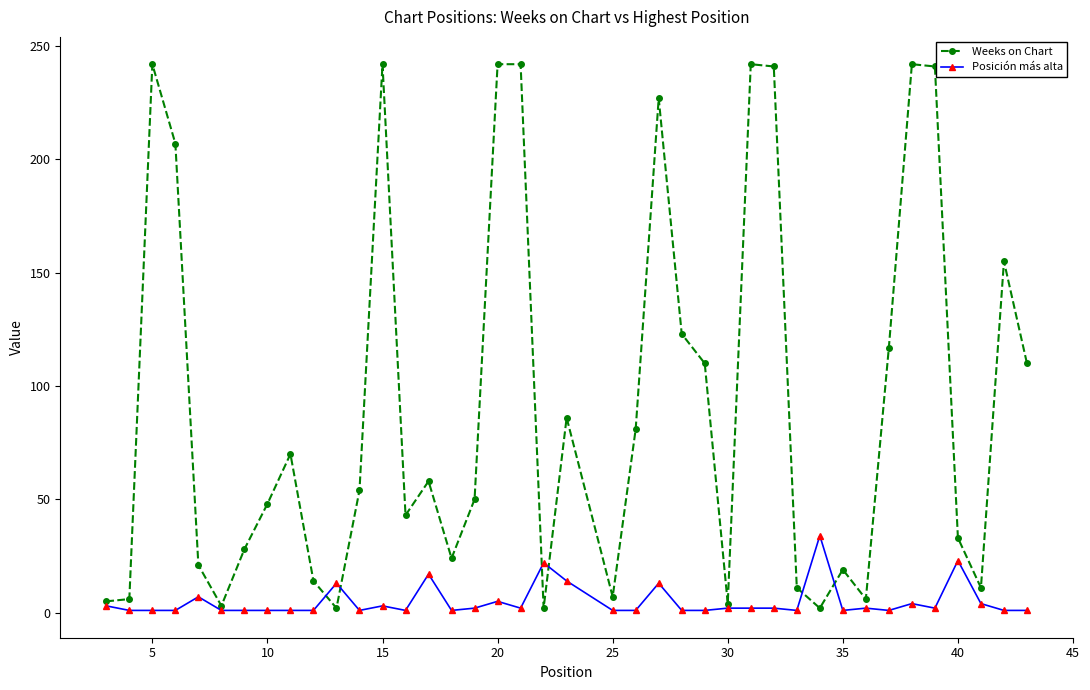

What is the lowest value of the Posición más alta series?

1